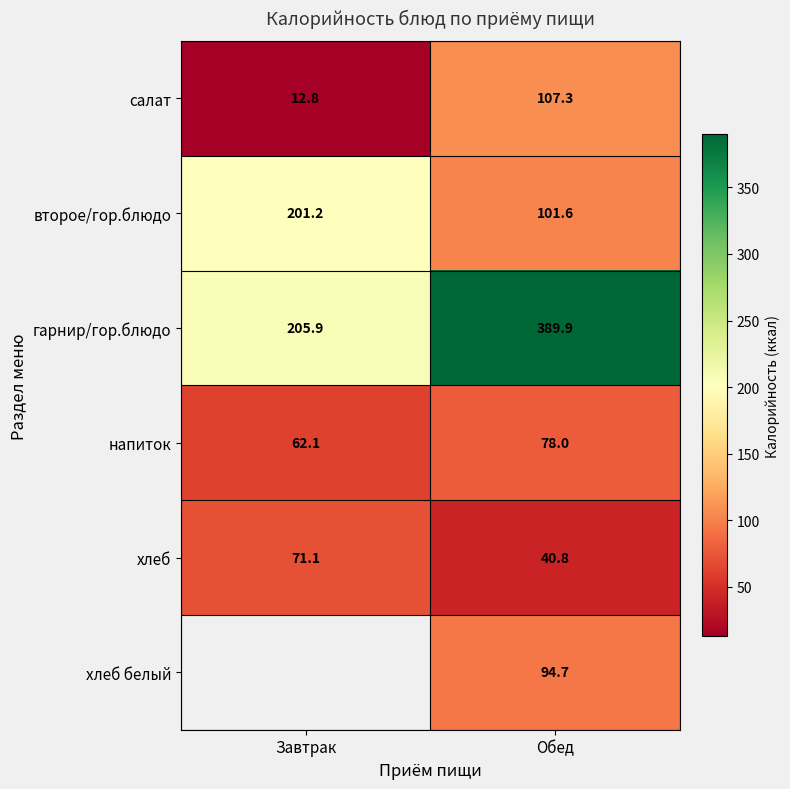

What is the spread (max minus min) of values at Обед?

349.1